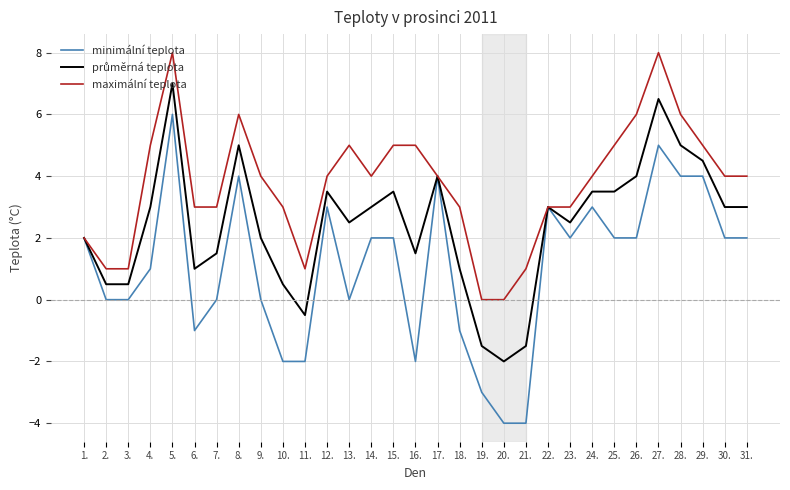

At which category is the sum across all series the highest?

5.